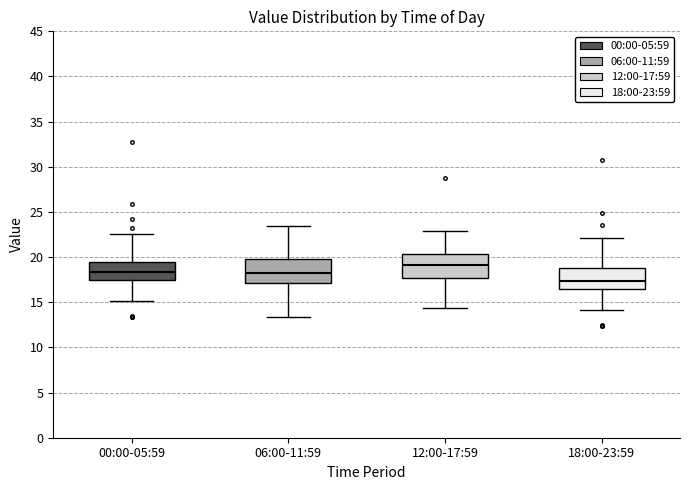

Reading left to right, transcribe this box plot: for each box, give where its median line is, the range the box spans, and where its two whiskers end, as read against the y-axis. The values are not printed on the chart, so give them approximately, as read against the axis.

00:00-05:59: median 18.5, box 17.5 to 19.5, whiskers 15.0 to 22.5
06:00-11:59: median 18.0, box 17.0 to 20.0, whiskers 13.5 to 23.5
12:00-17:59: median 19.0, box 17.5 to 20.5, whiskers 14.5 to 23.0
18:00-23:59: median 17.5, box 16.5 to 19.0, whiskers 14.0 to 22.0